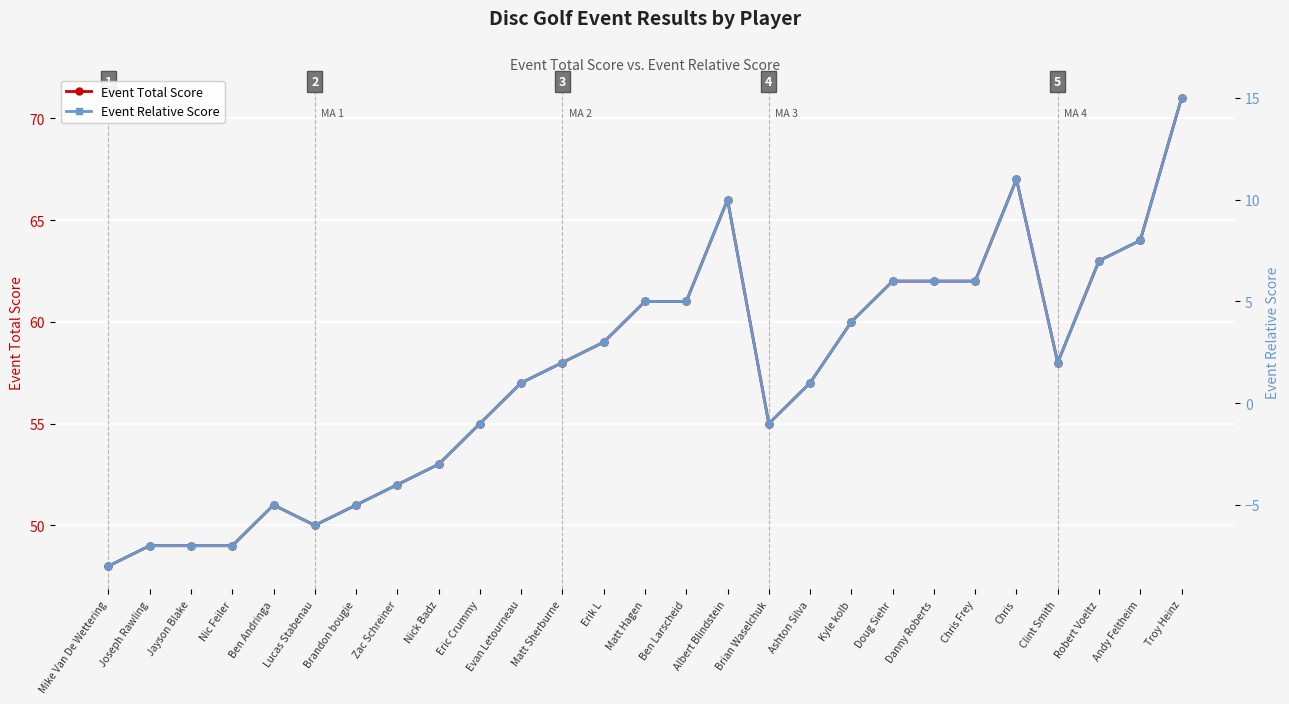

How many negative values does the Event Relative Score series have?

11